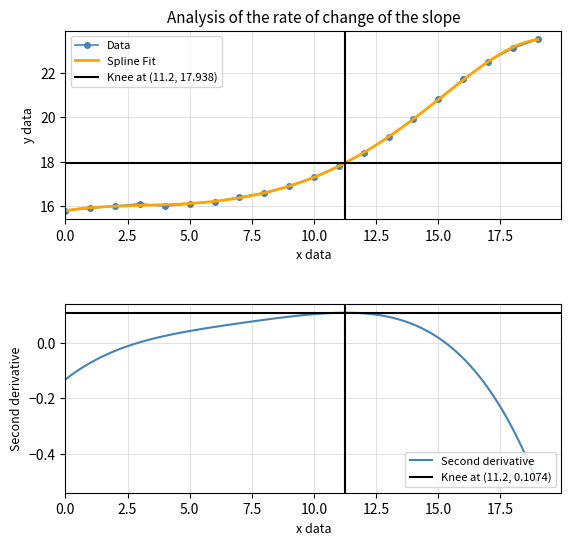

How many interior local peaks (higher than both neighbors) does the data have?

1